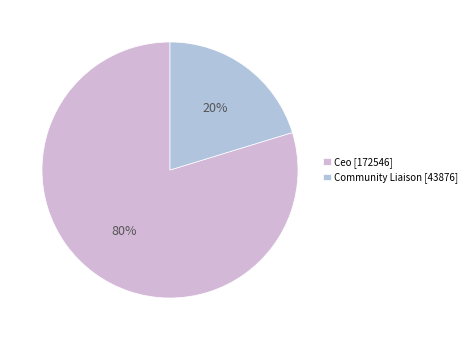

Combined, do Community Liaison and Ceo account for over 50%?

Yes